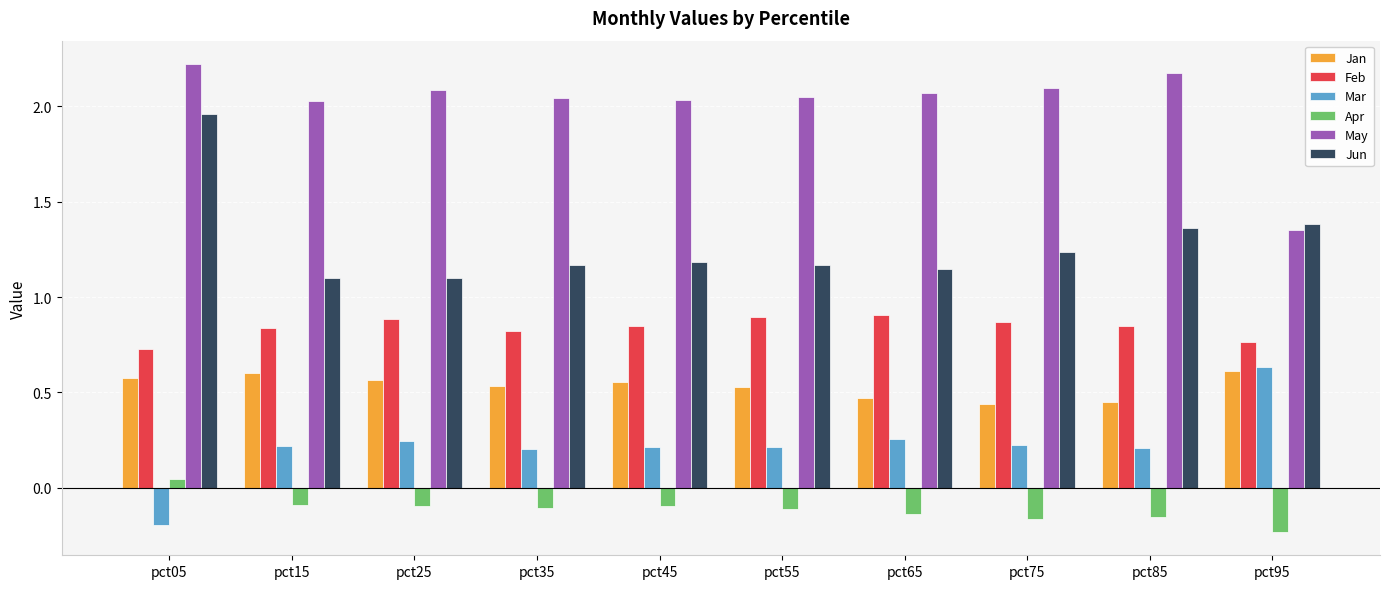

How many positive values does the Mar series have?

9